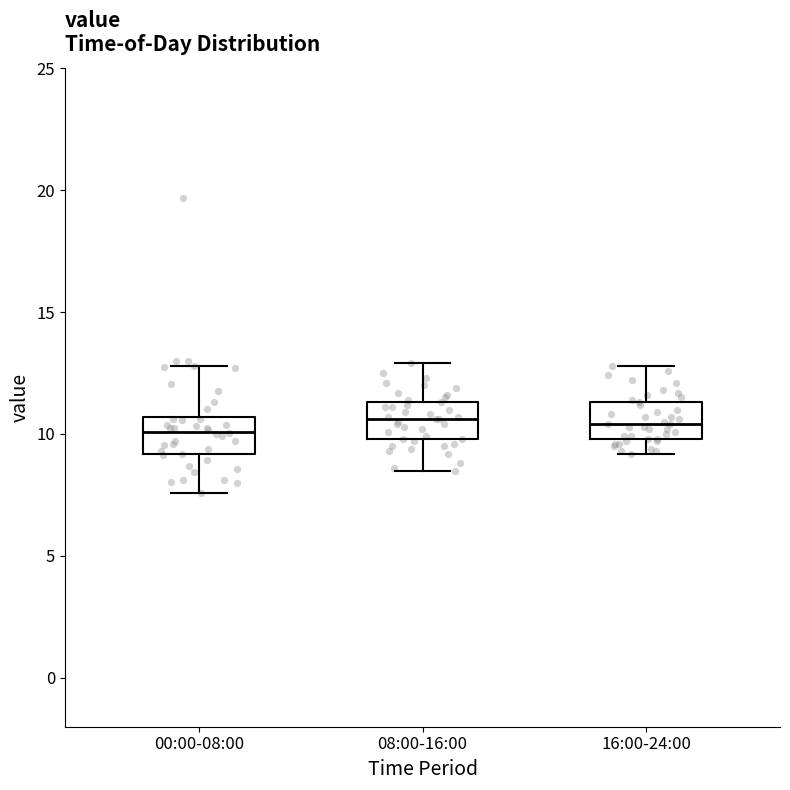

Reading left to right, read every box against the y-axis: the position of its median line, the range the box covers, and the ends of its whiskers. The values are not printed on the chart, so give them approximately, as read against the axis.

00:00-08:00: median 10.0, box 9.0 to 10.5, whiskers 7.5 to 13.0
08:00-16:00: median 10.5, box 10.0 to 11.5, whiskers 8.5 to 13.0
16:00-24:00: median 10.5, box 10.0 to 11.5, whiskers 9.0 to 13.0